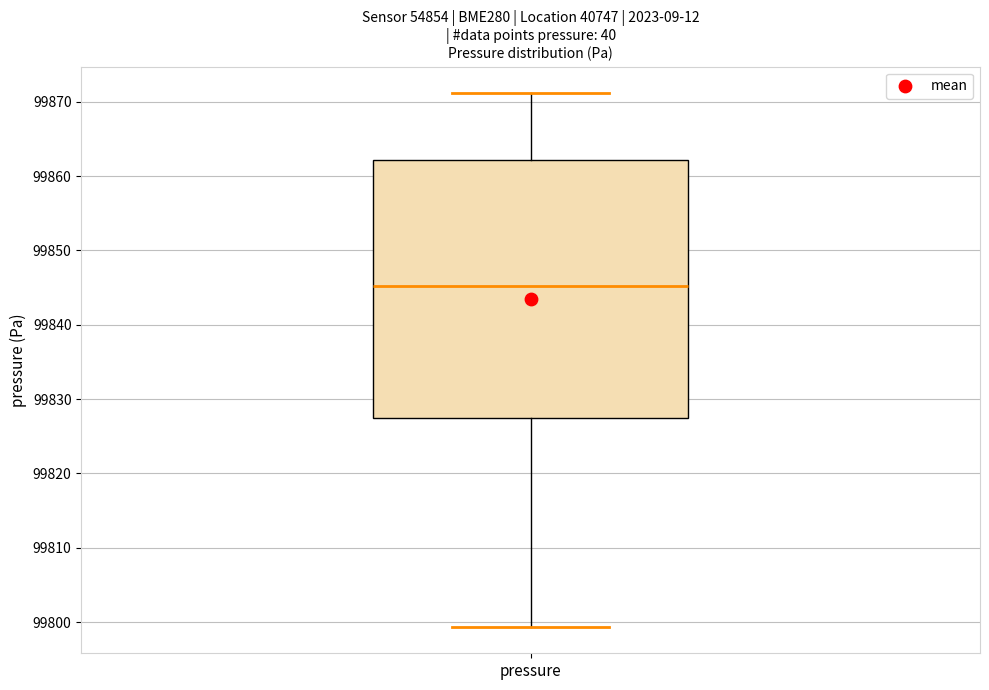

Where is the upper edge of the box for pressure on the y-axis? The values are not printed on the chart, so give them approximately, as read against the axis.

99862